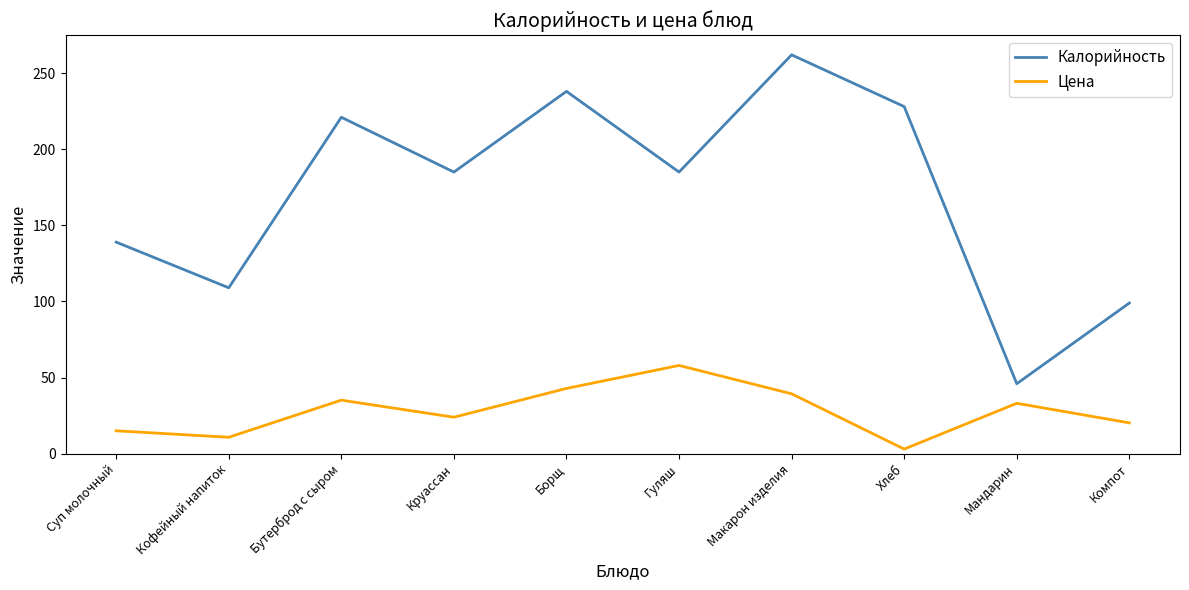

List the series in order of their overall mean, highest first.

Калорийность, Цена